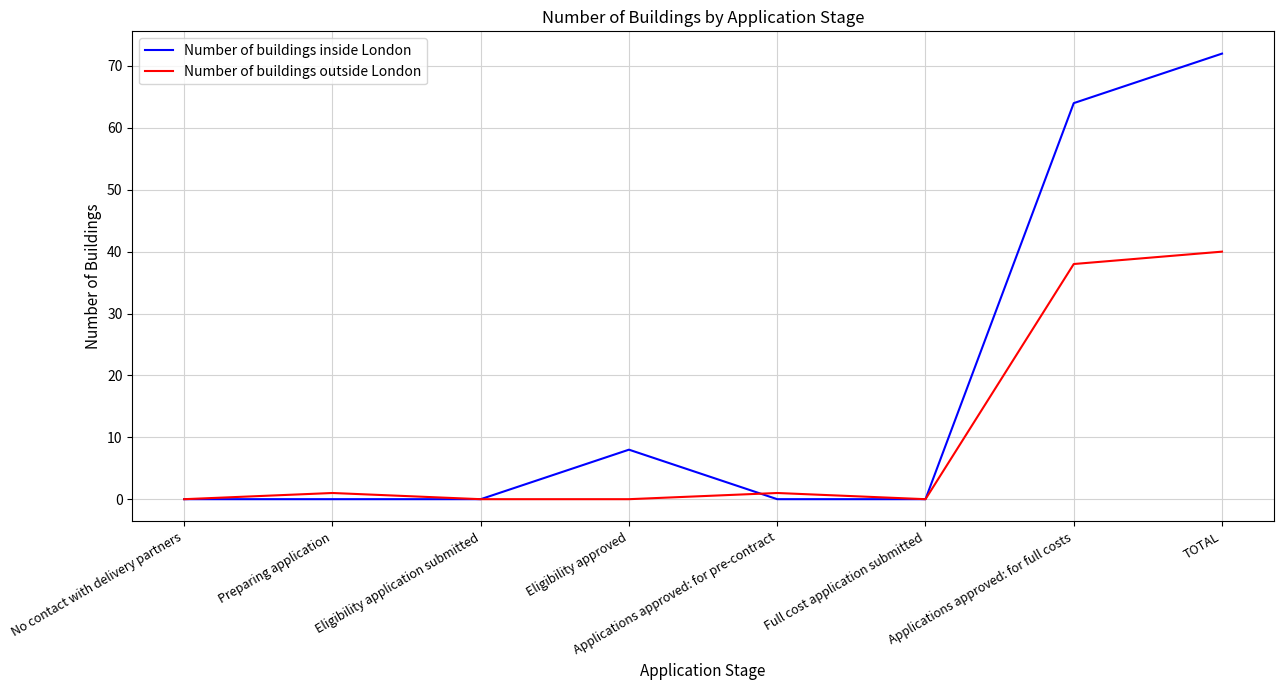

Which category has the highest value in the Number of buildings outside London series?

TOTAL